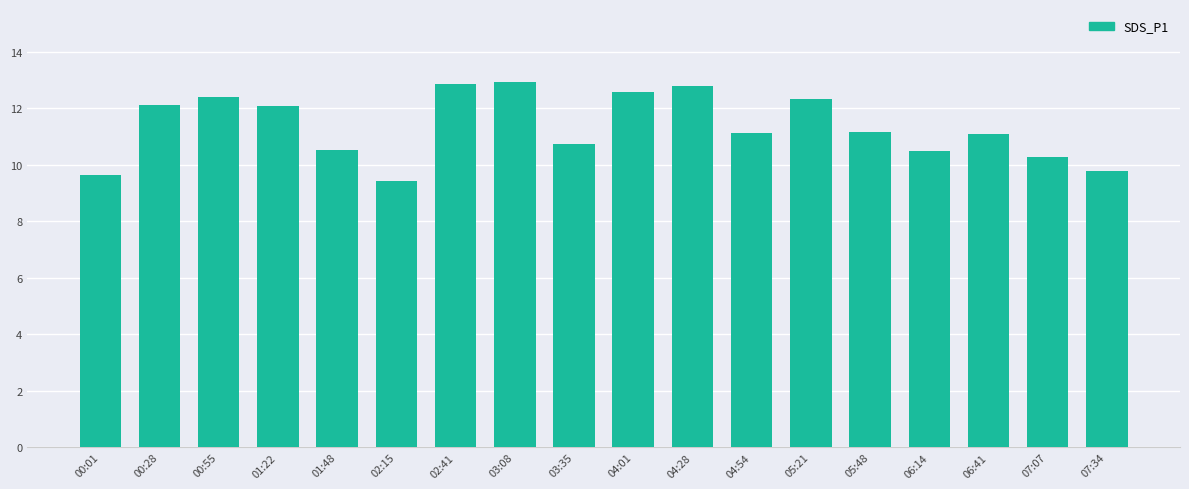

What is the maximum value shown in the chart?

12.9